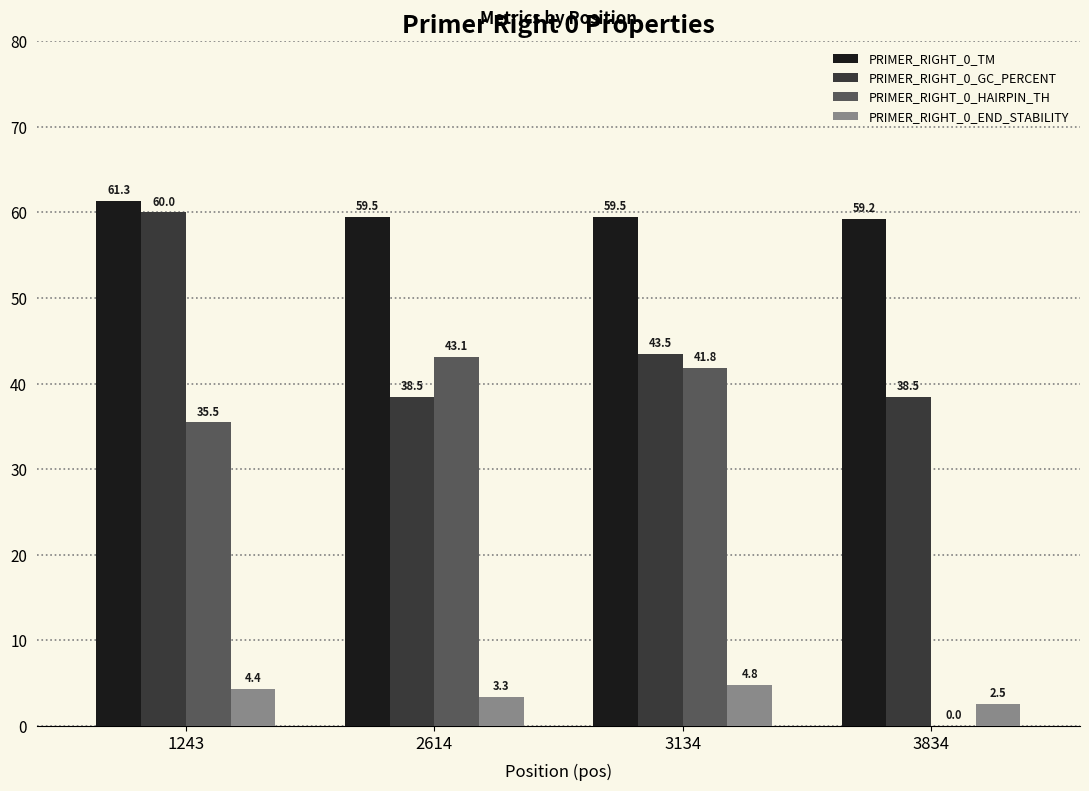

What is the difference between the PRIMER_RIGHT_0_GC_PERCENT values at 3134 and 2614?

5.0